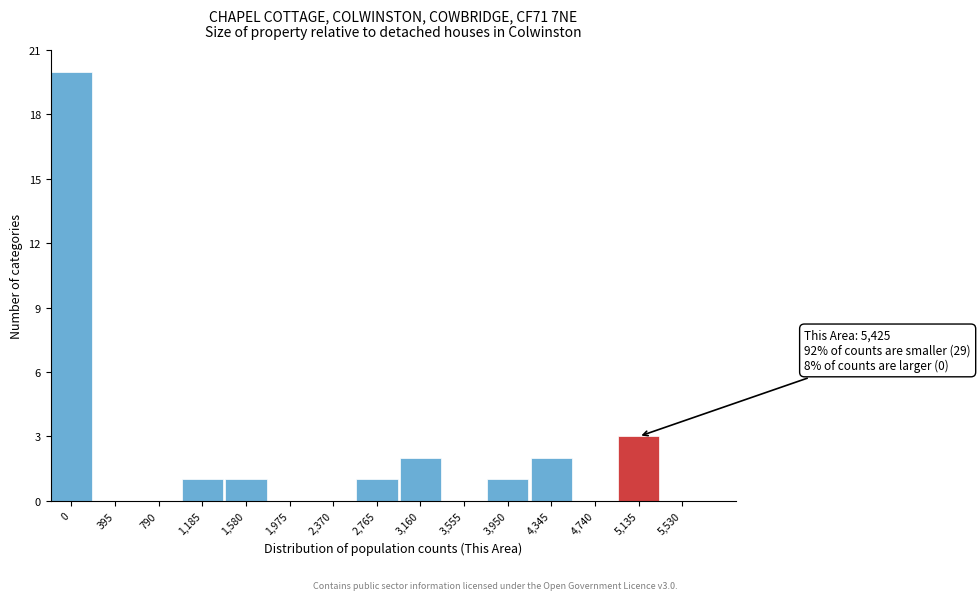

Reading left to right, transcribe all the data shown in this chart.

0=20	395=0	790=0	1,185=1	1,580=1	1,975=0	2,370=0	2,765=1	3,160=2	3,555=0	3,950=1	4,345=2	4,740=0	5,135=3	5,530=0